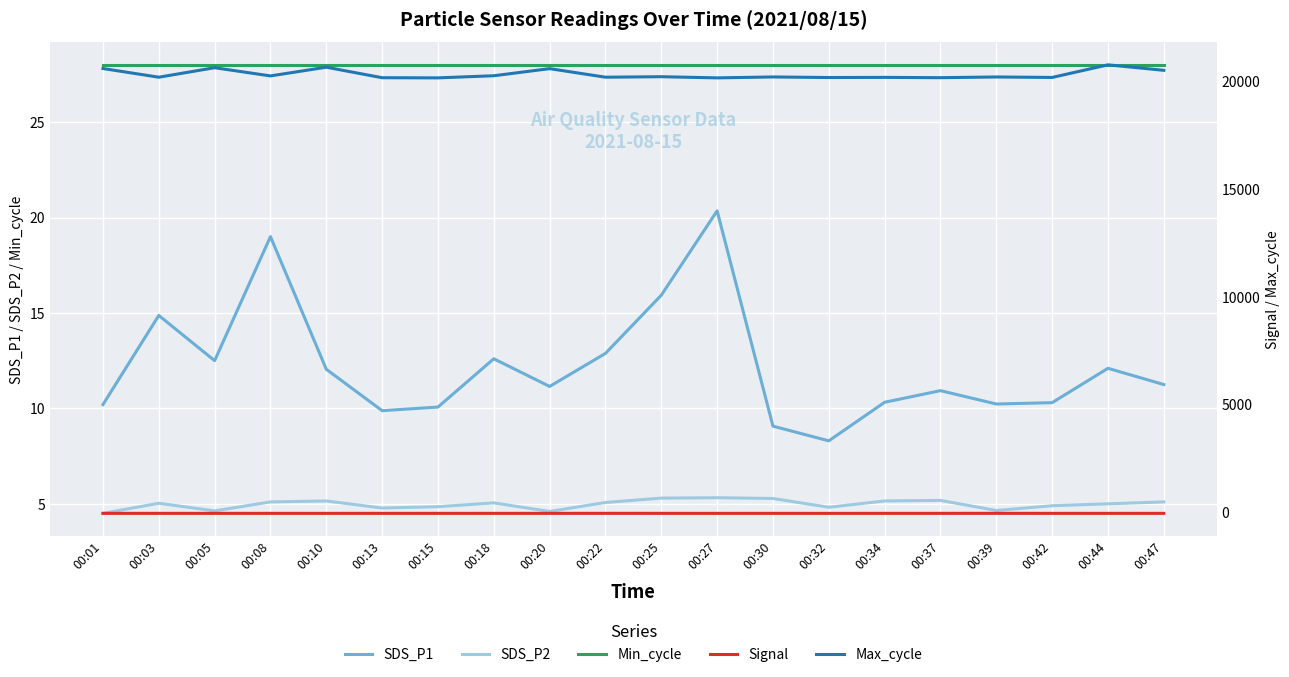

How many data points does each series have?

20